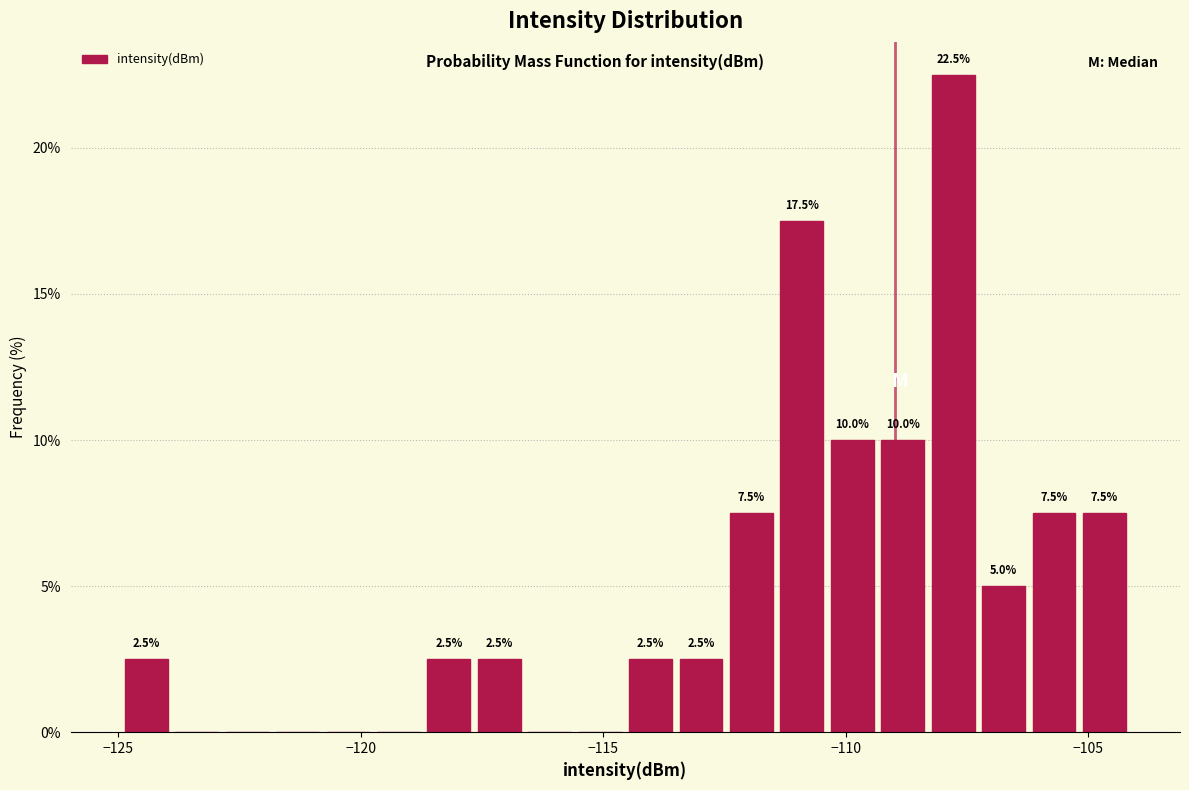

Read against the x-axis, roughly where is the centre of the tallest bar?

-108.0